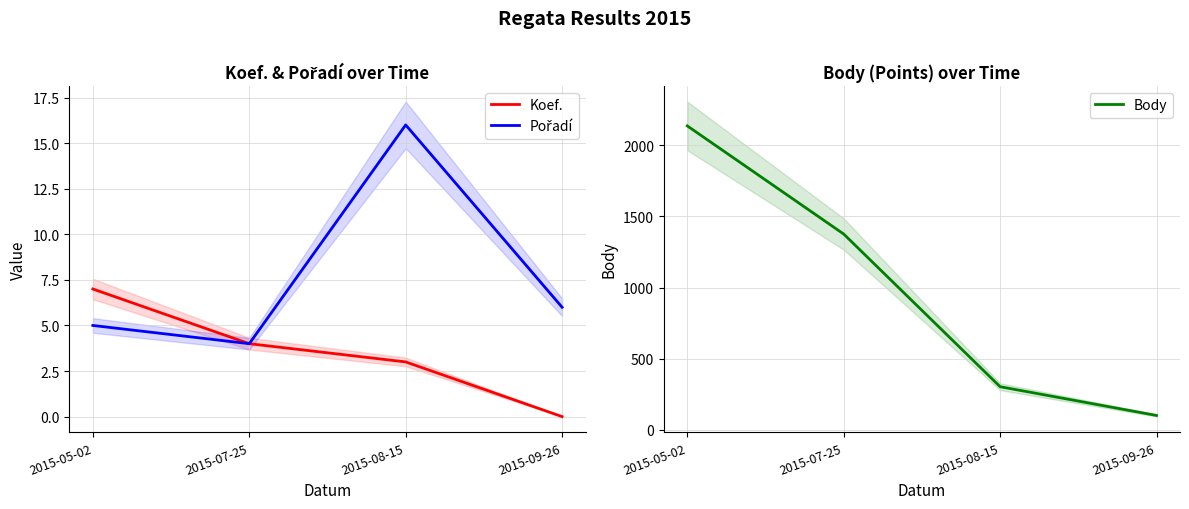

How many data points does each series have?

4